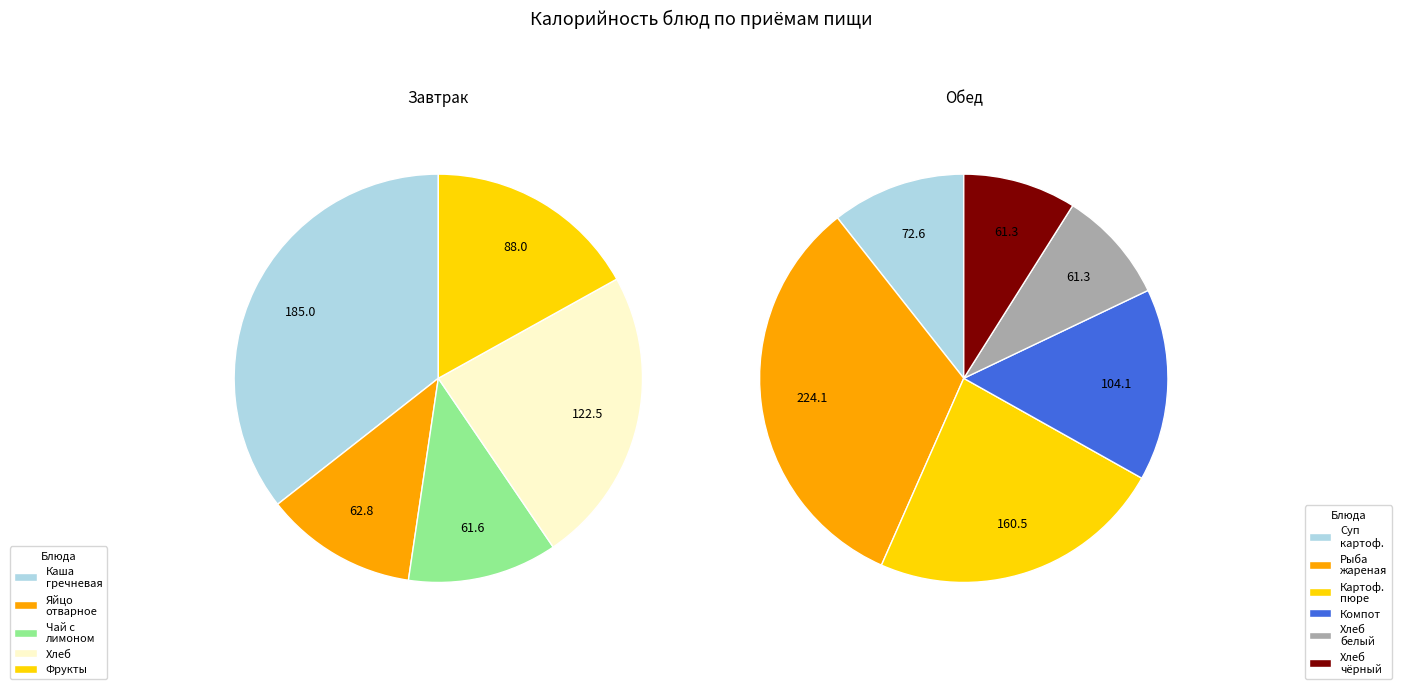

Rank the categories by value from highest to lowest.

Рыба жареная, Каша гречневая вязкая, Картофельное пюре, Хлеб пшеничный/хлеб ржано-пшеничный, Компот из яблок с лимоном, Фрукты свежие, Суп картофельный с бобовыми, Яйцо отварное, Чай с лимоном, Хлеб пшеничный, Хлеб ржано-пшеничный